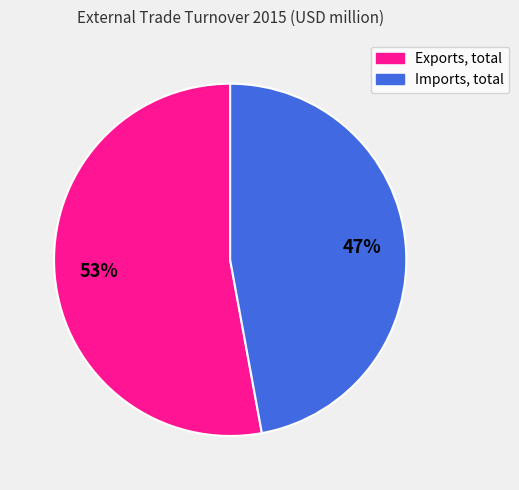

How many slices are in this pie chart?

2